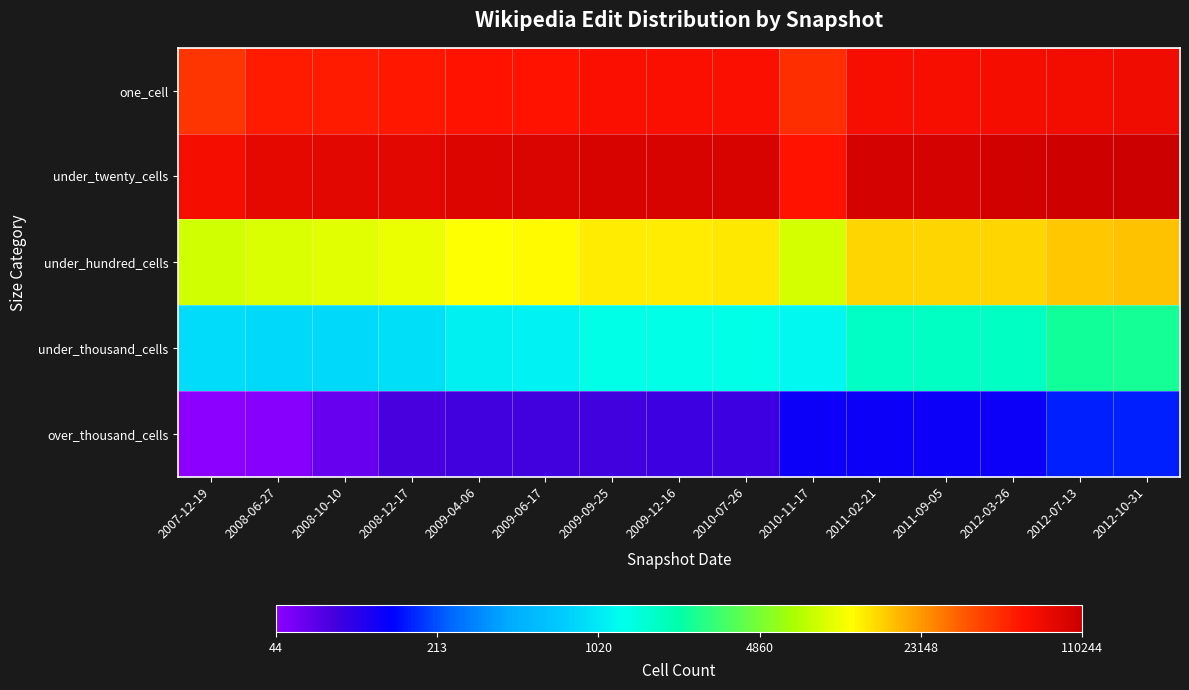

How many categories are shown in the chart?

15